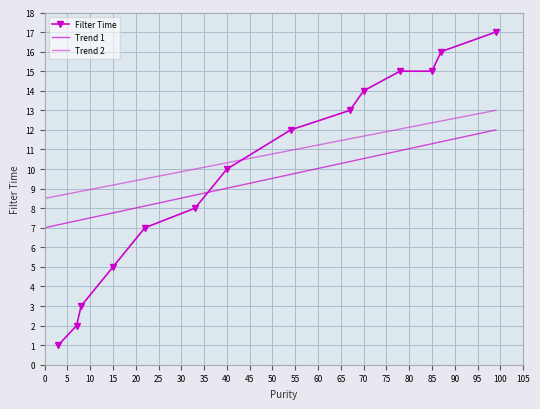

Is this an area chart (filled region under the line)?

No